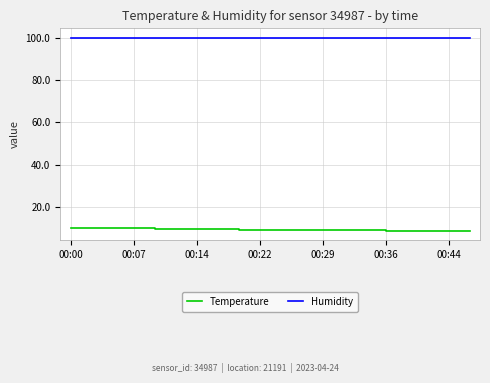

What is the average value of the Humidity series?

99.9